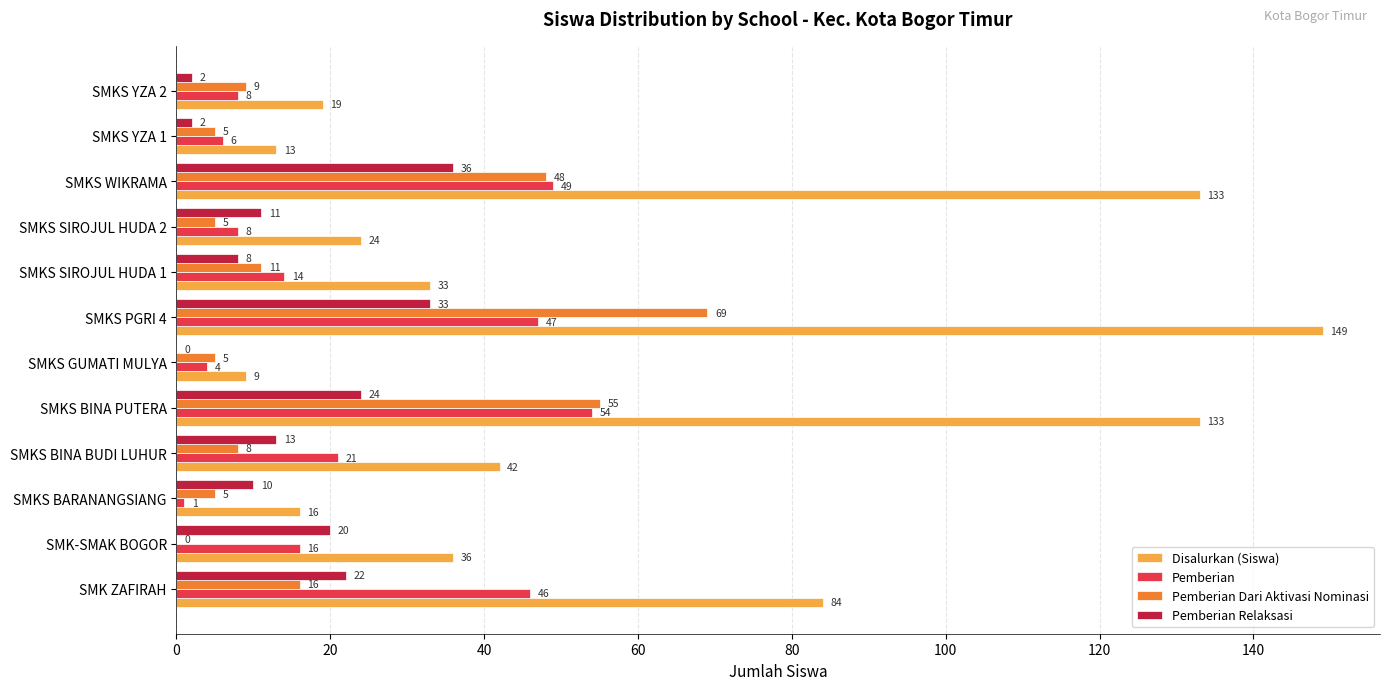

What is the sum of all Disalurkan (Siswa) values?

691